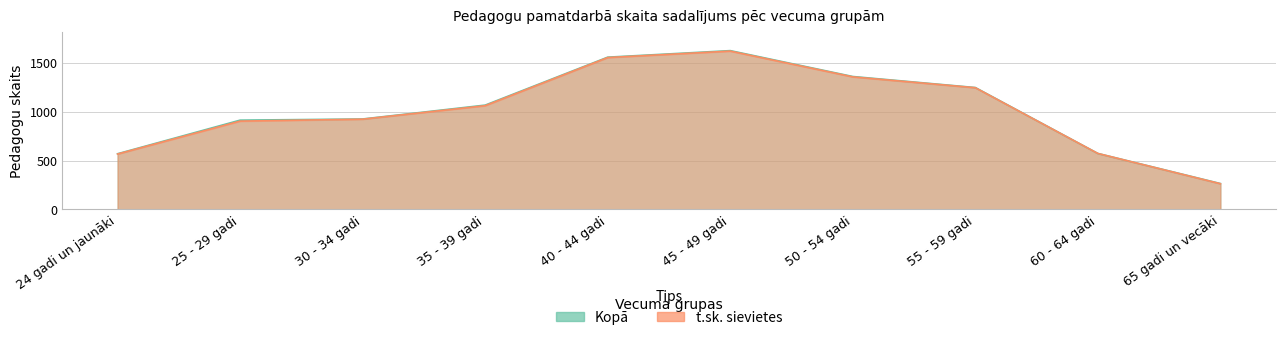

The t.sk. sievietes series shows 2148 at 55 - 59 gadi. True or false?

False